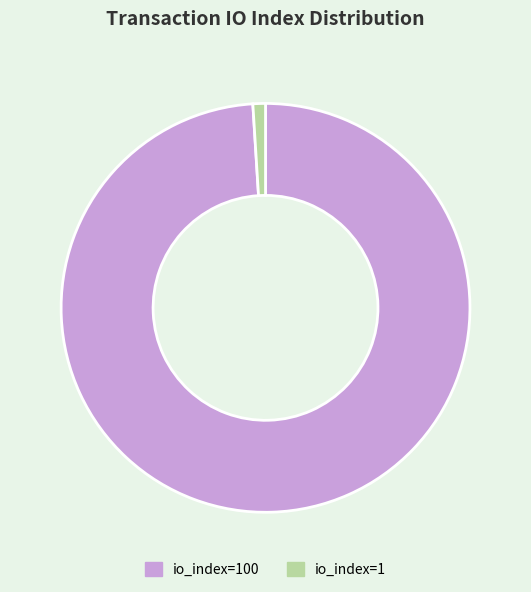

Which slice is the largest?

io_index=100